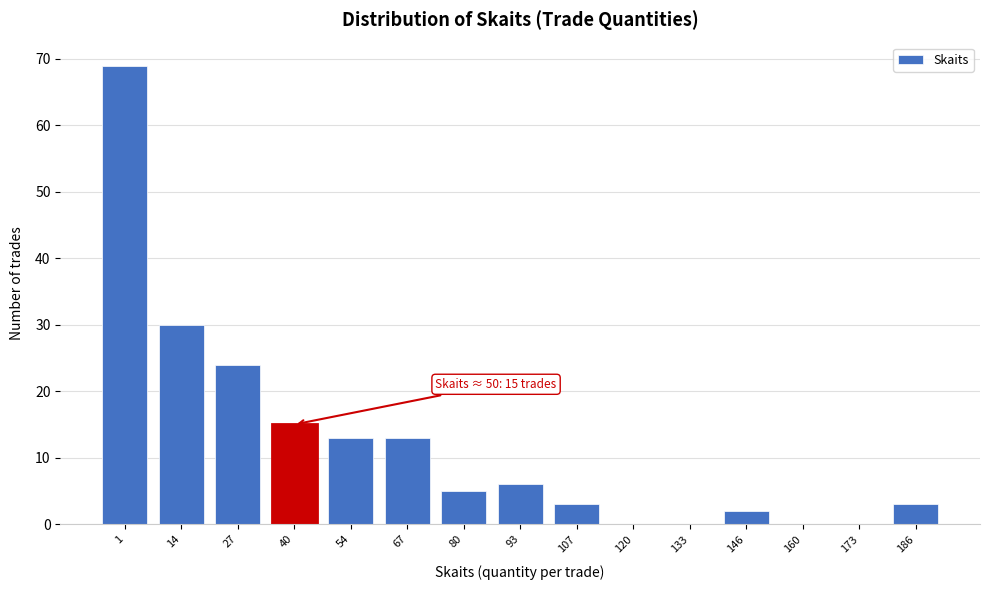

Reading left to right, list all the values displayed in this chart.

1=69	14=30	27=24	40=15	54=13	67=13	80=5	93=6	107=3	120=0	133=0	146=2	160=0	173=0	186=3